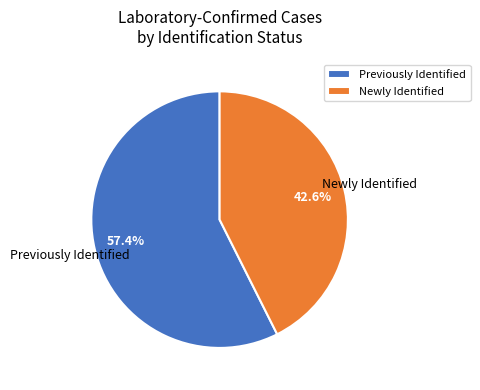

What is the majority slice?

Previously Identified